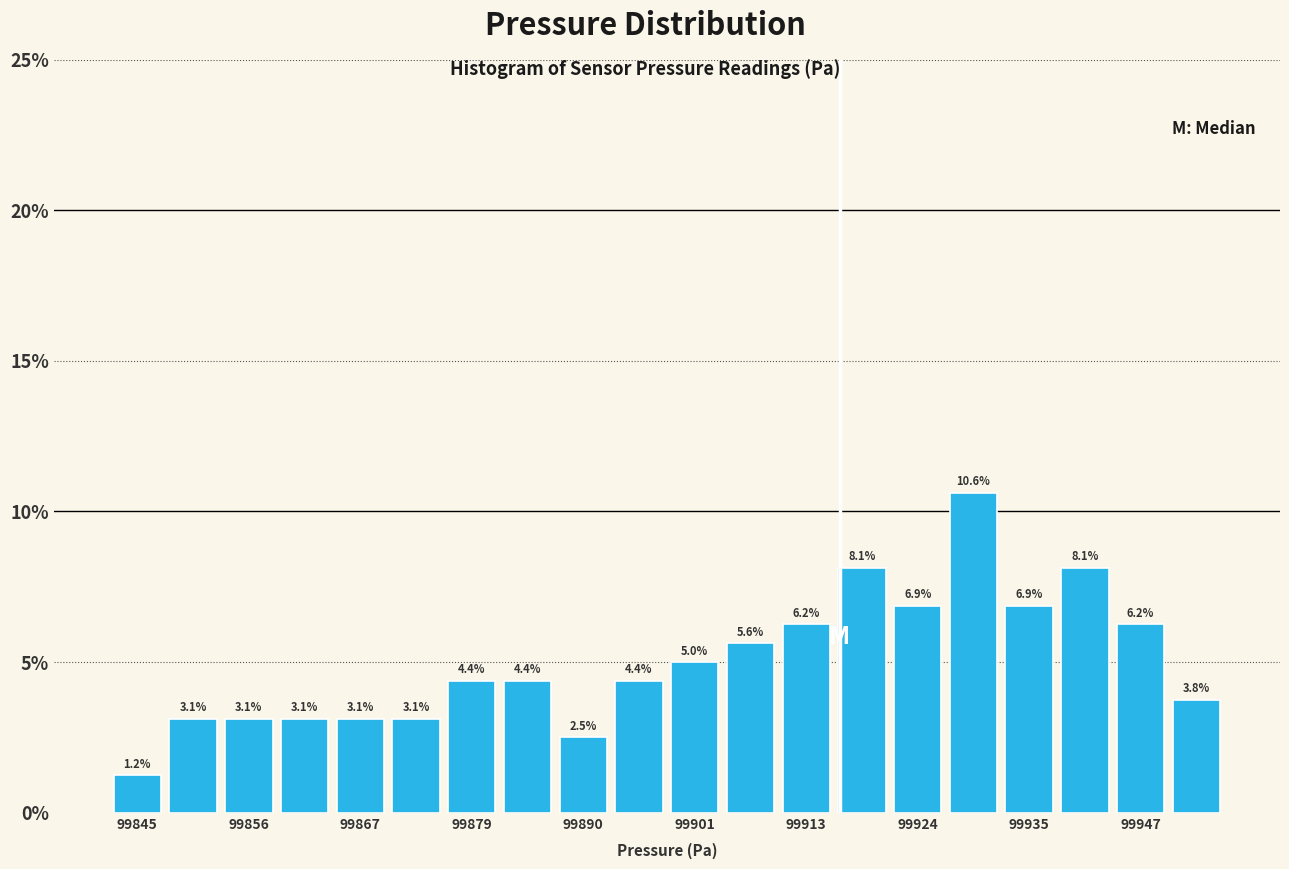

Around what value on the x-axis is the tallest bar? Give the approximate position of its centre, as read against the axis.

99930